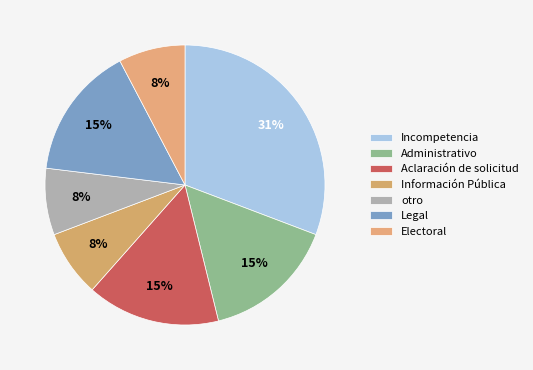

How many slices are in this pie chart?

7